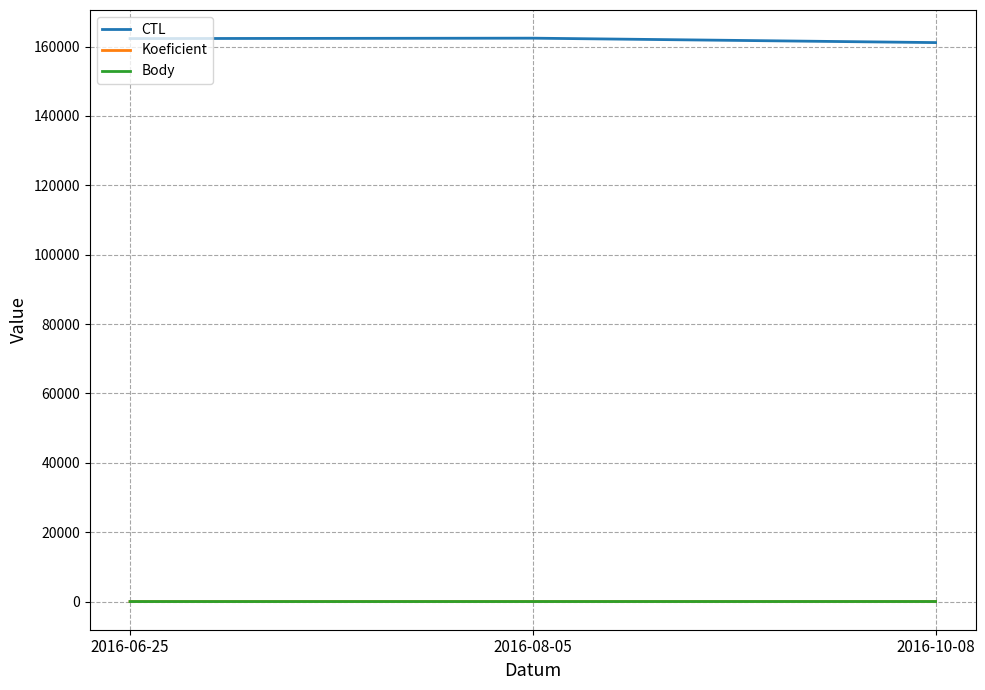

The value of CTL at 2016-06-25 is 162301. True or false?

True